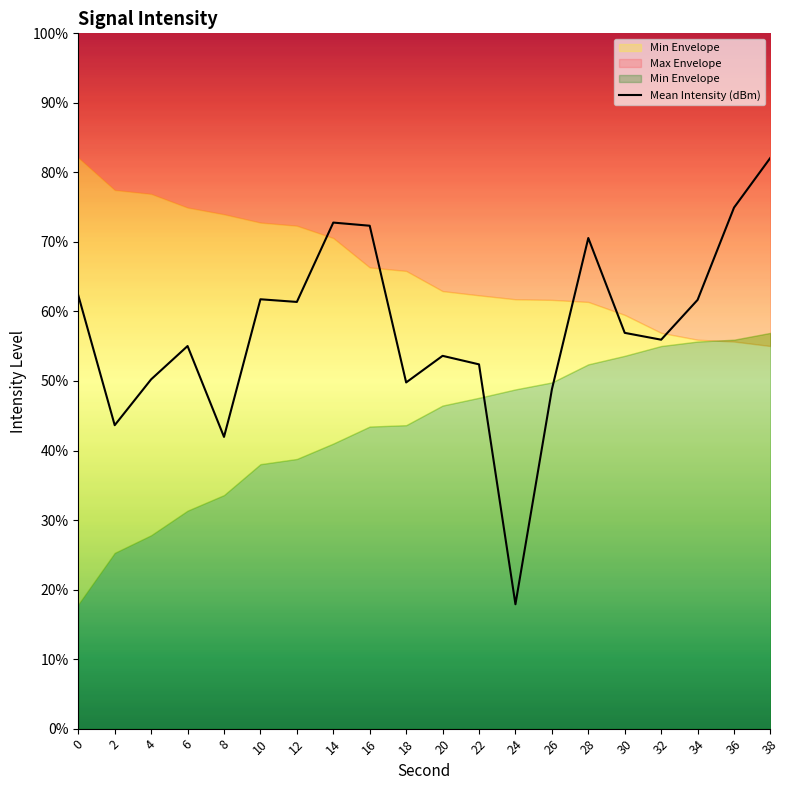

Count the number of values greater than -122.

9